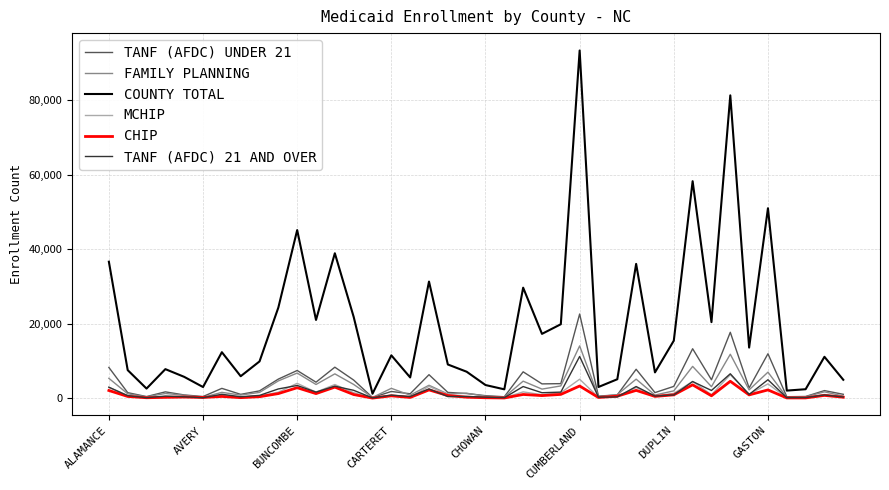

What is the maximum value for TANF (AFDC) 21 AND OVER?

11254